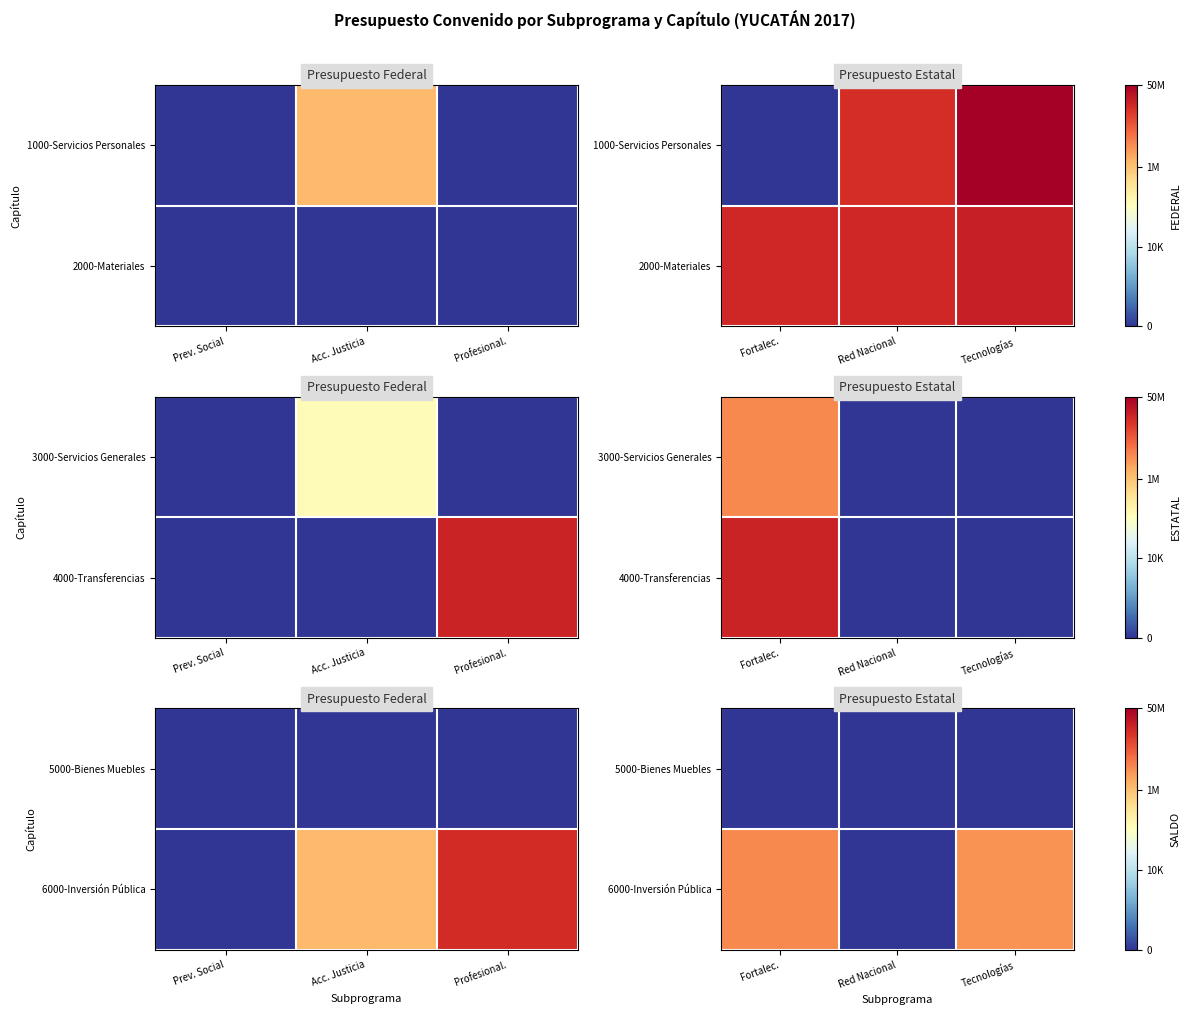

What is the total value across all series at Fortalec.?

5.8